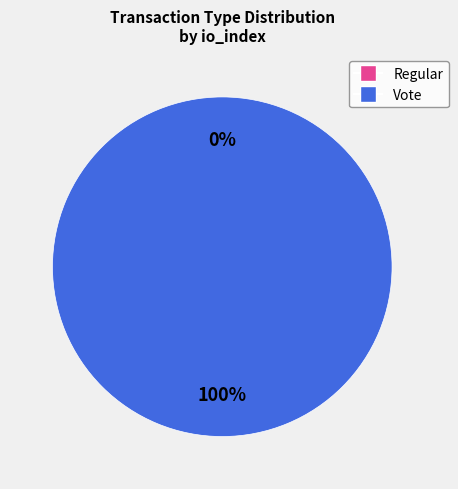

The Vote slice represents 100% of the pie. True or false?

True